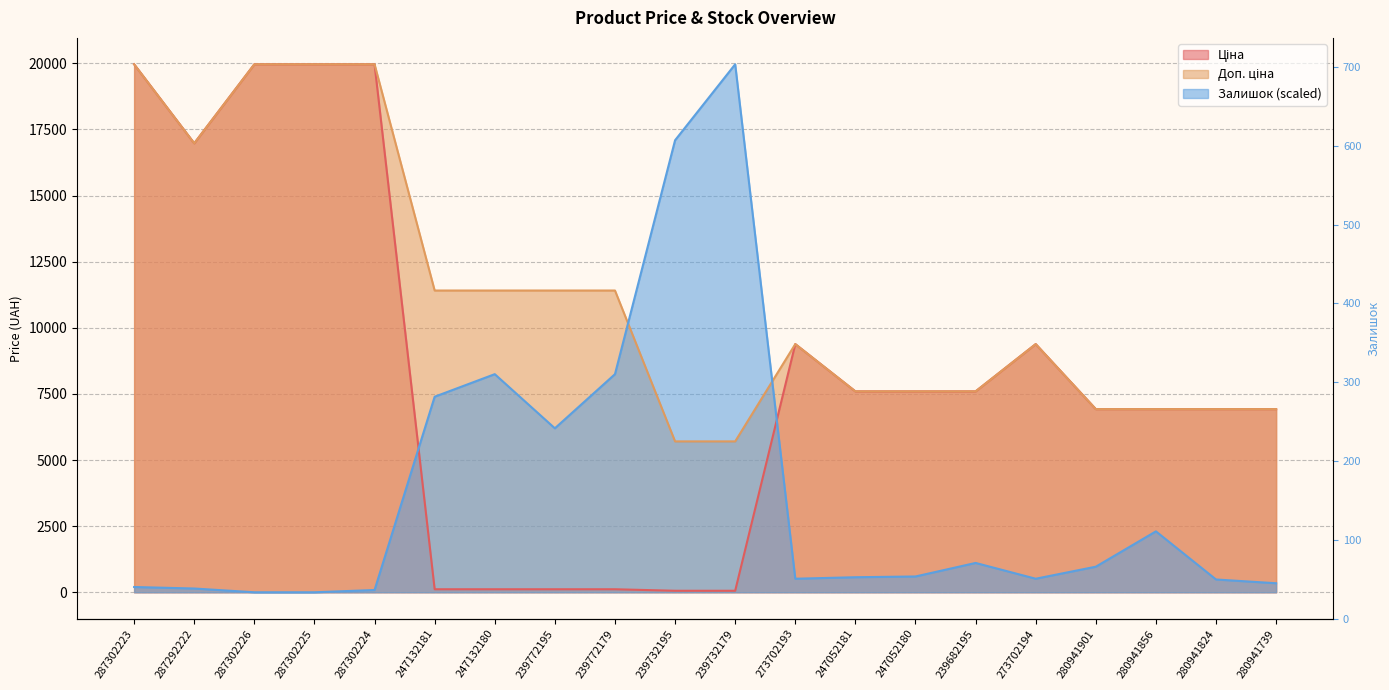

At which category does Доп. ціна reach its first local valley?

287292222